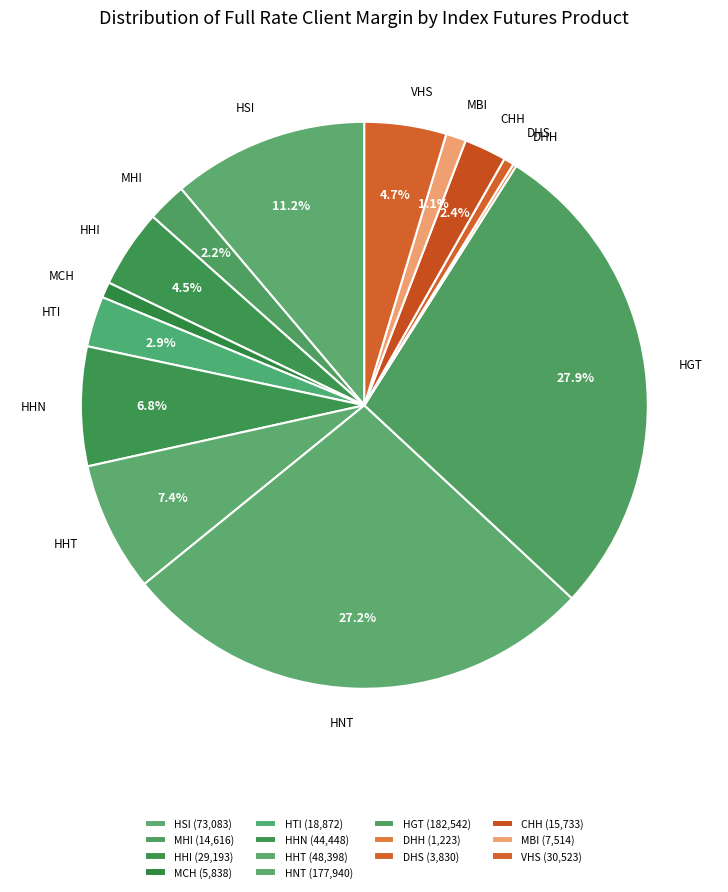

To the nearest percent, what is the combined percentage of VHS and HNT?

32%